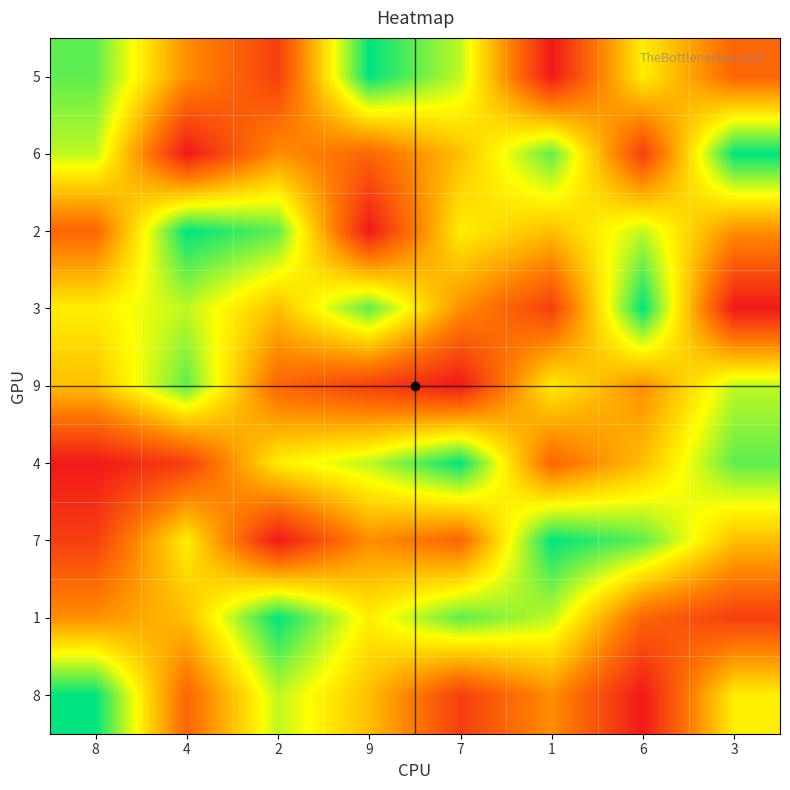

At how many categories does at least one series exceed 6?

8